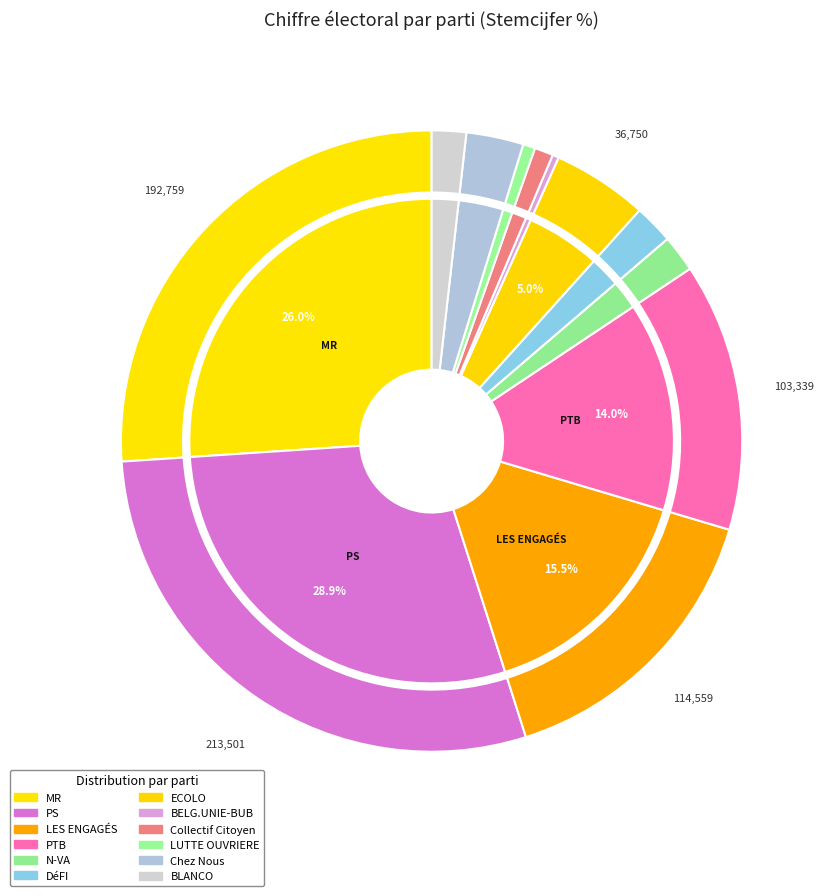

Does any single category account for the majority?

No